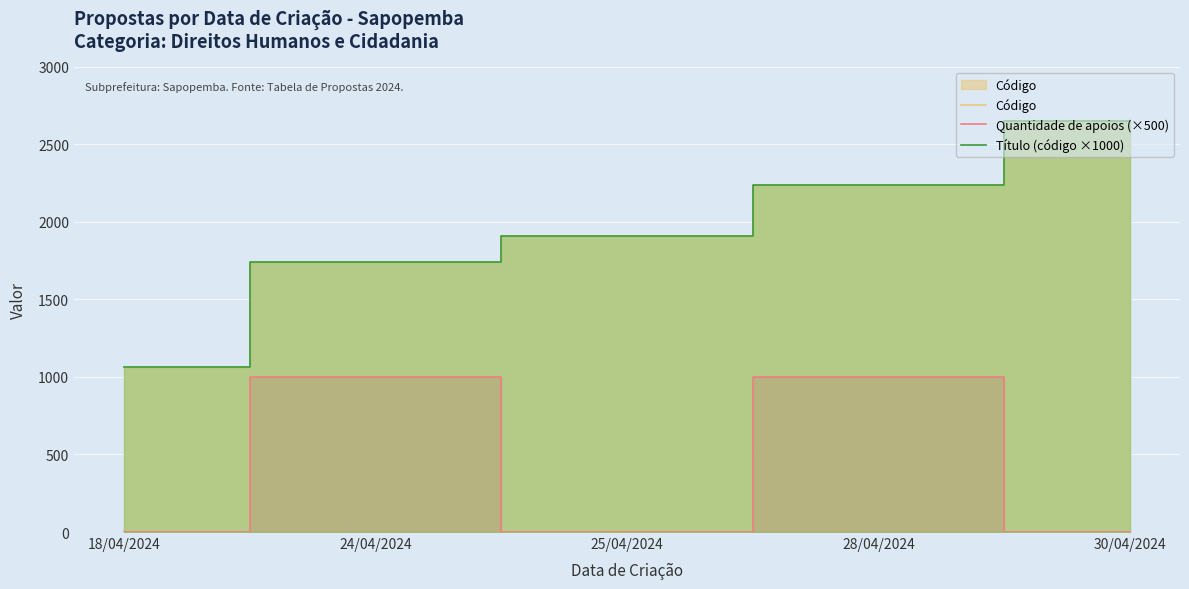

What are all the series names shown in the legend?

Código, Quantidade de apoios (×500), Título (código ×1000)